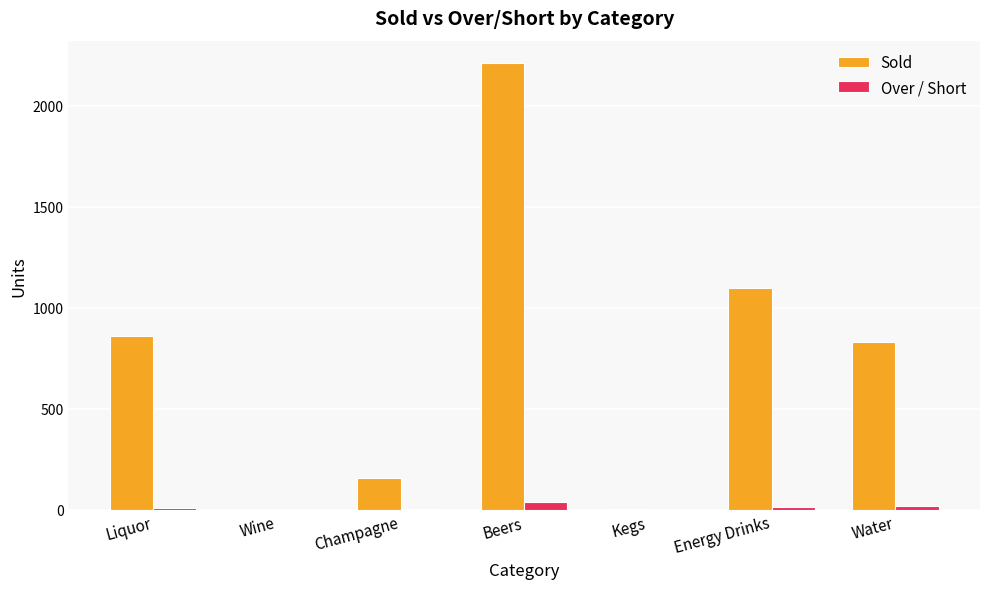

Are the bars horizontal?

No